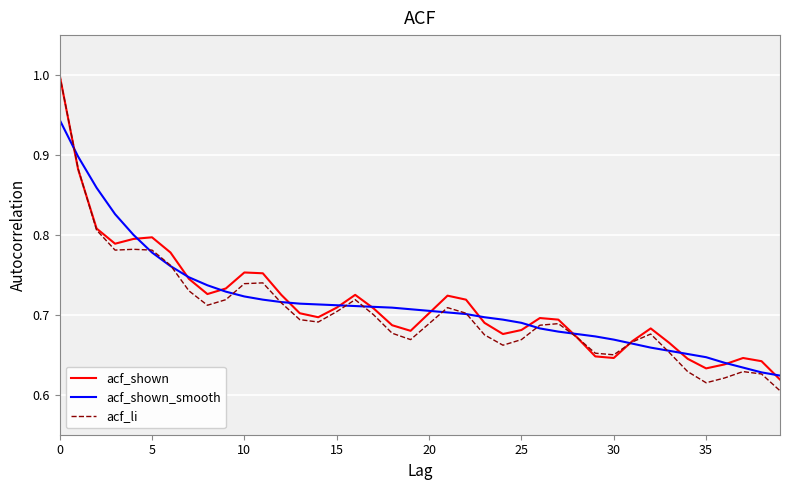

Which series has the largest range (max minus min)?

acf_li